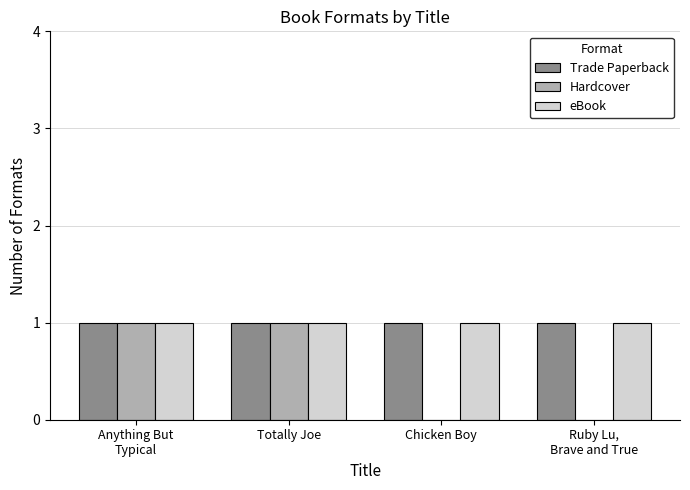

Is the value of eBook at Totally Joe greater than the value of Hardcover at Chicken Boy?

Yes